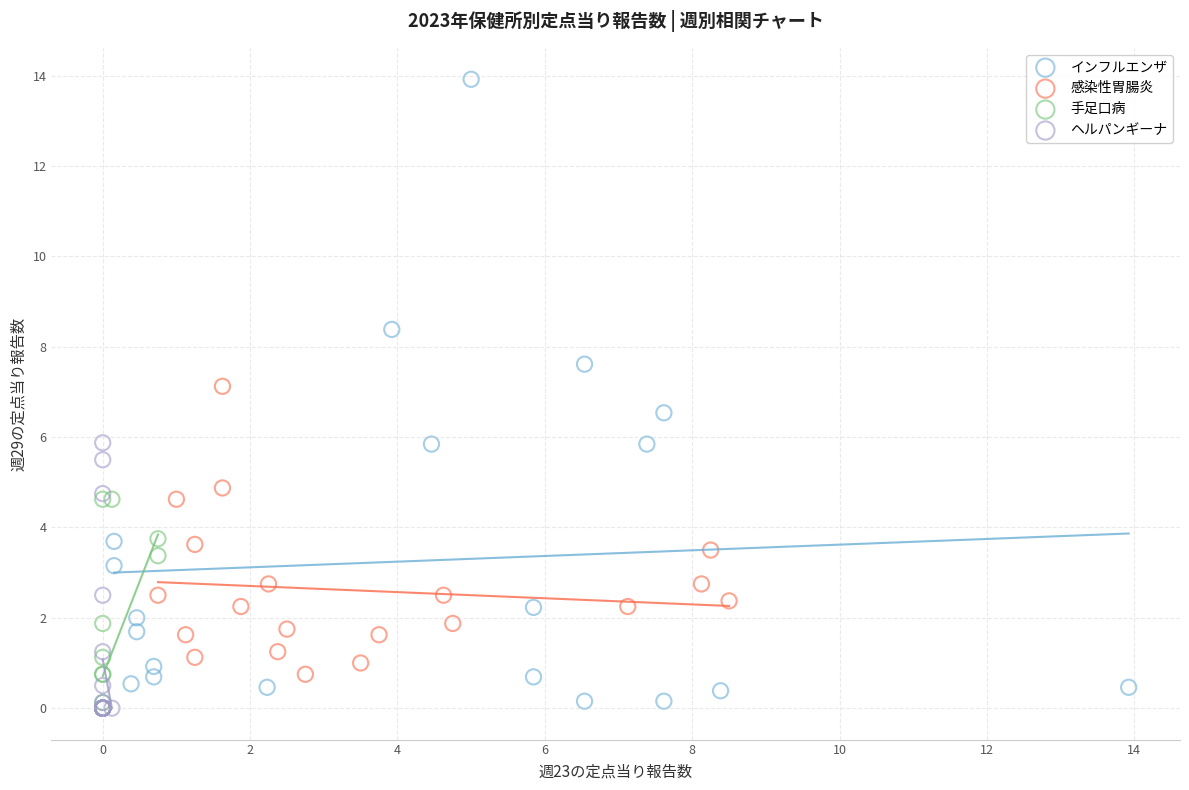

Which series reaches the maximum Y coordinate?

インフルエンザ